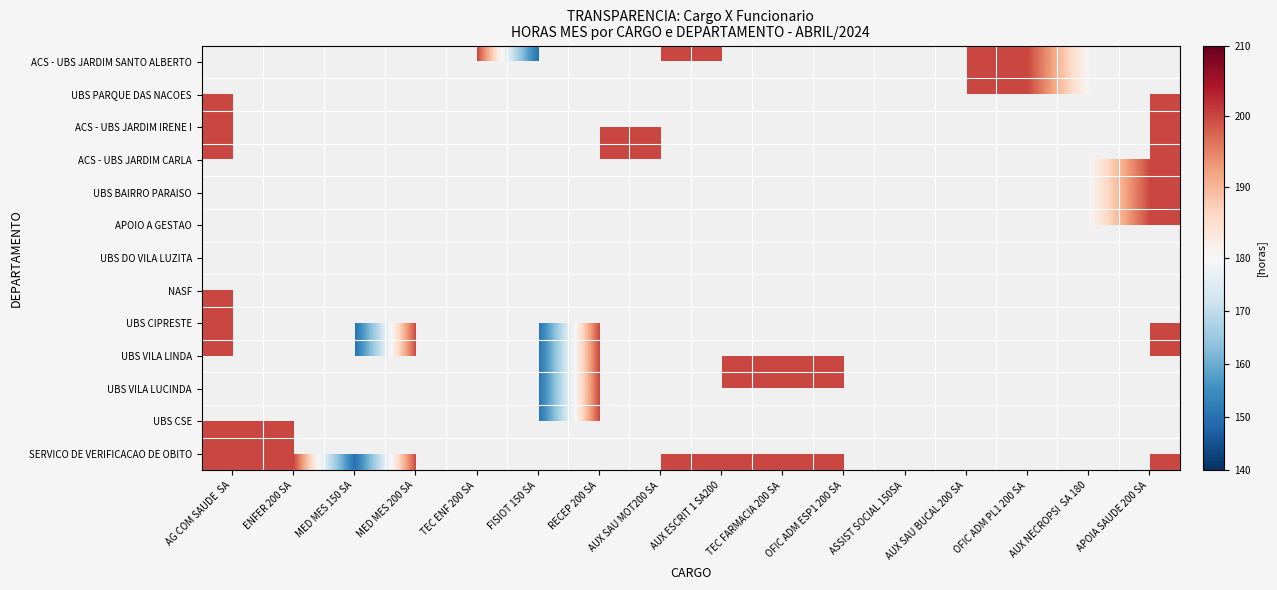

Which label corresponds to the largest value in the chart?

TEC ENF 200 SA